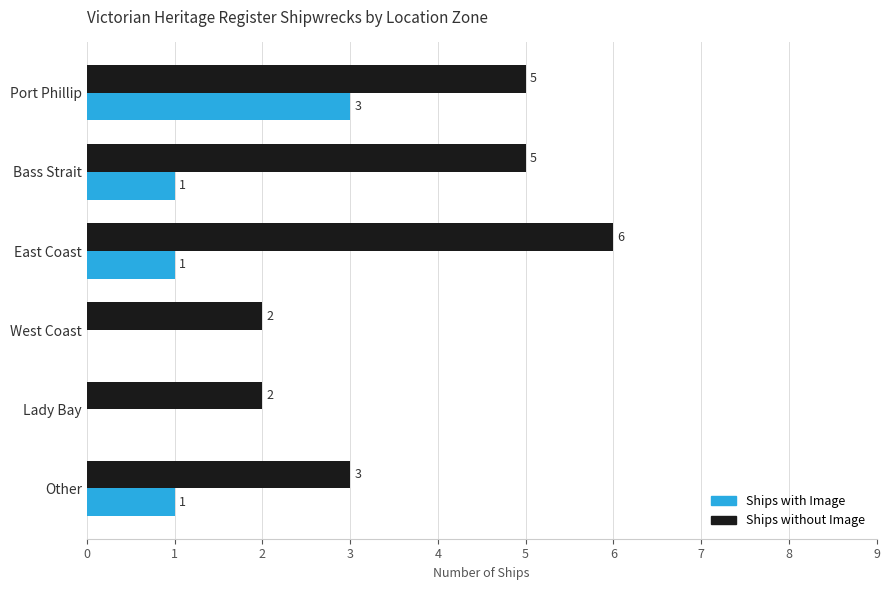

Count the number of data series in this chart.

2